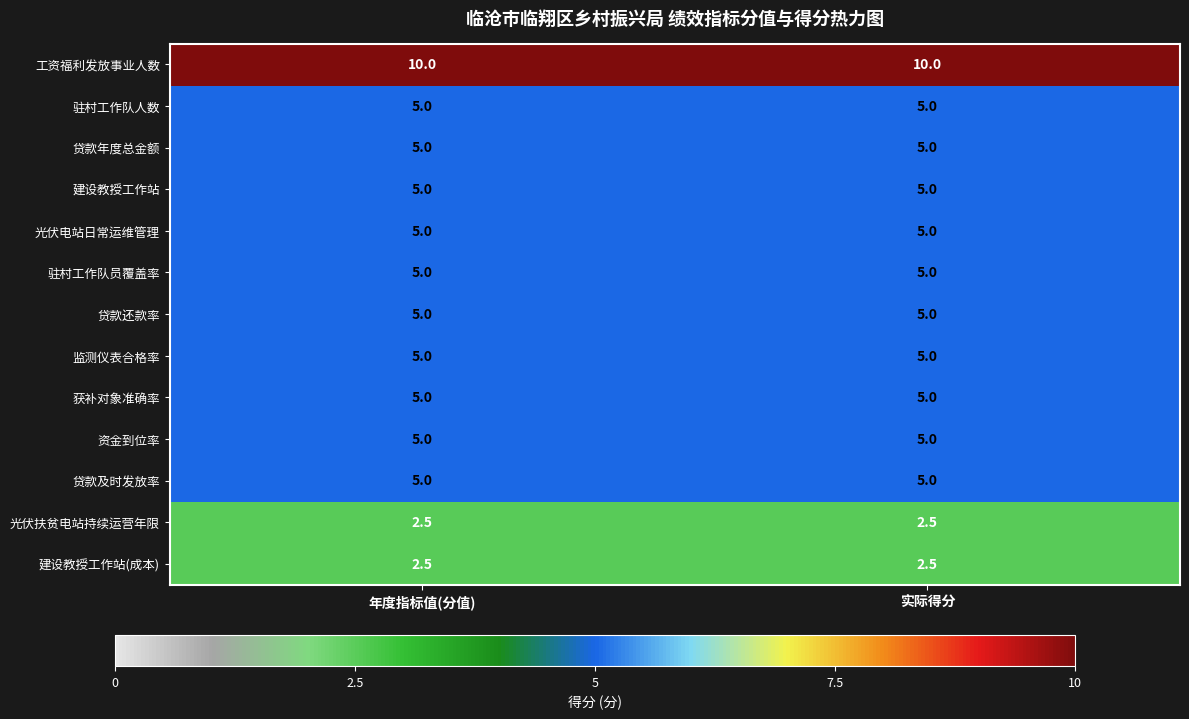

Which series has the largest total across all categories?

工资福利发放事业人数